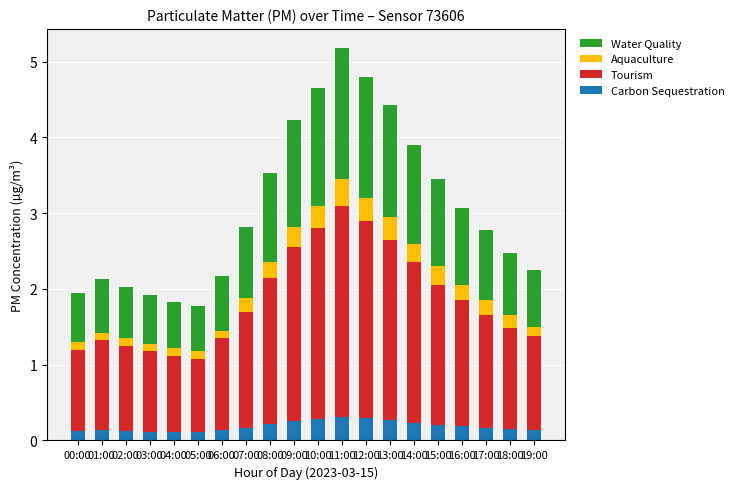

True or false: Carbon Sequestration has a value of 0.5 at 13:00.

False